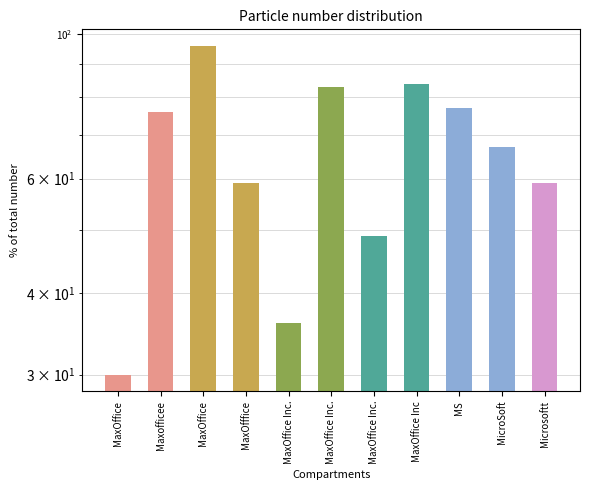

Reading left to right, extract all data points from this chart.

30	76	96	59	36	83	49	84	77	67	59